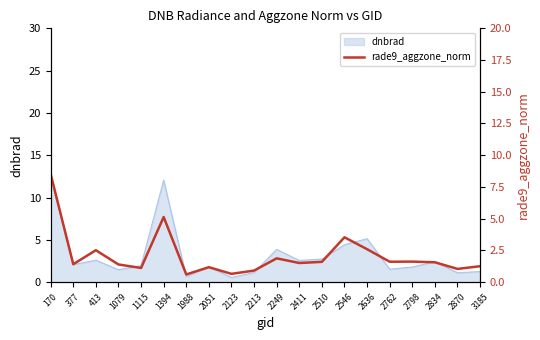

Rank the categories by value from highest to lowest.

170, 1394, 2546, 2636, 413, 2249, 2798, 2762, 2510, 2834, 2411, 377, 1079, 3185, 2051, 1115, 2870, 2213, 2123, 1988